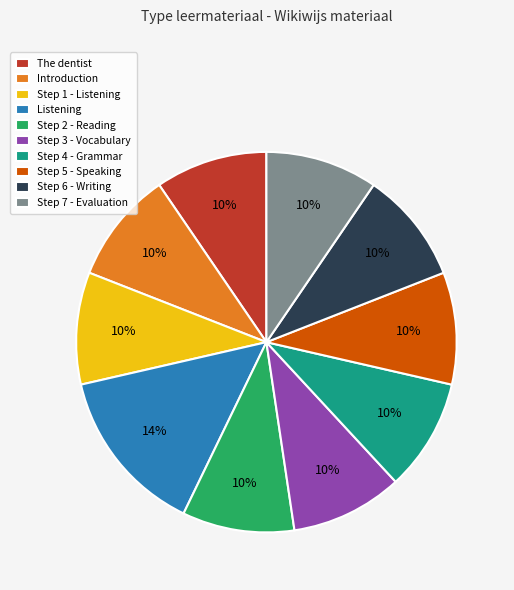

Does Step 2 - Reading represent more than half of the total?

No